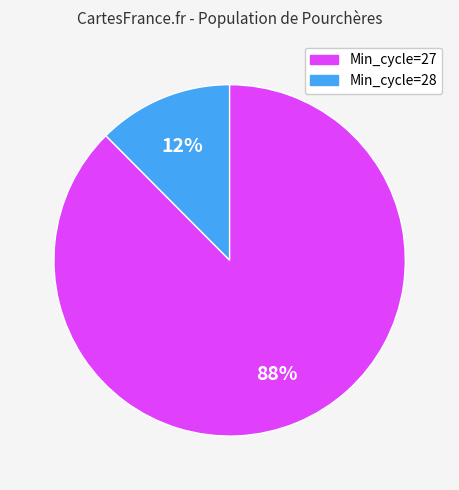

Is there any slice that represents more than half of the pie?

Yes